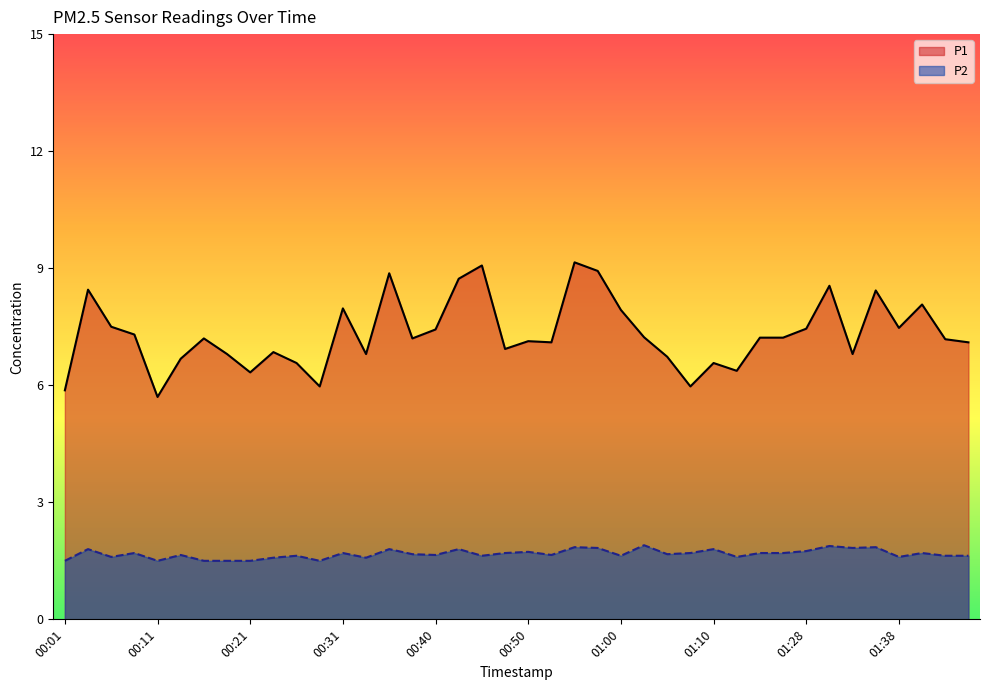

What is the difference between the P2 values at 01:14 and 01:33?

0.1